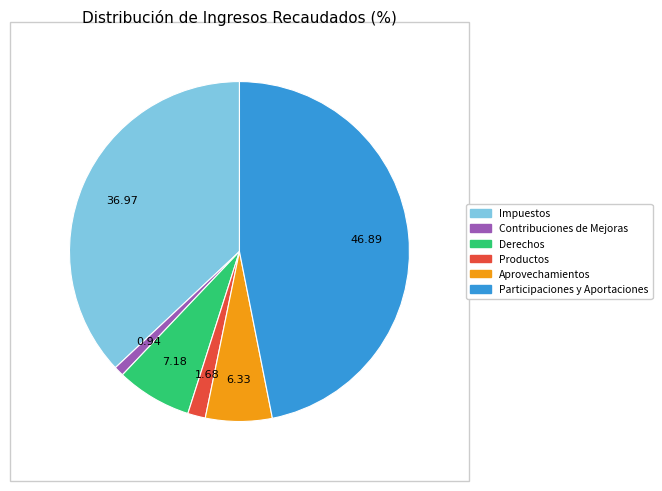

Which has a higher value, Contribuciones de Mejoras or Productos?

Productos